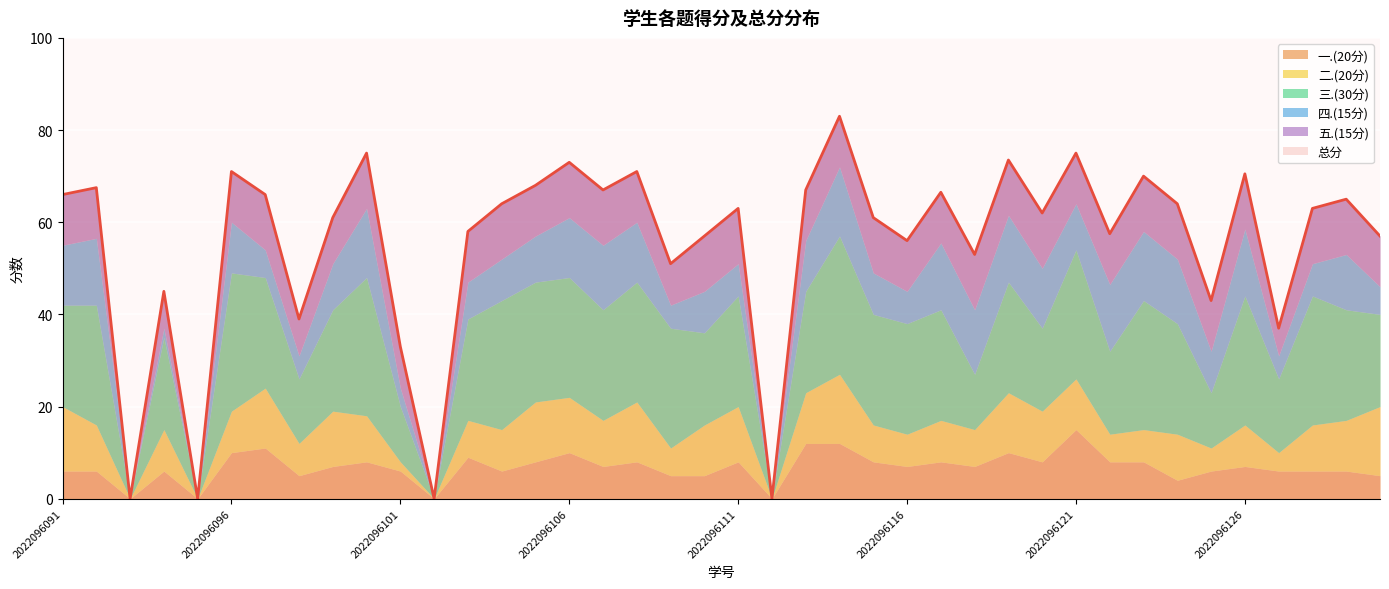

Which series has the largest total across all categories?

总分